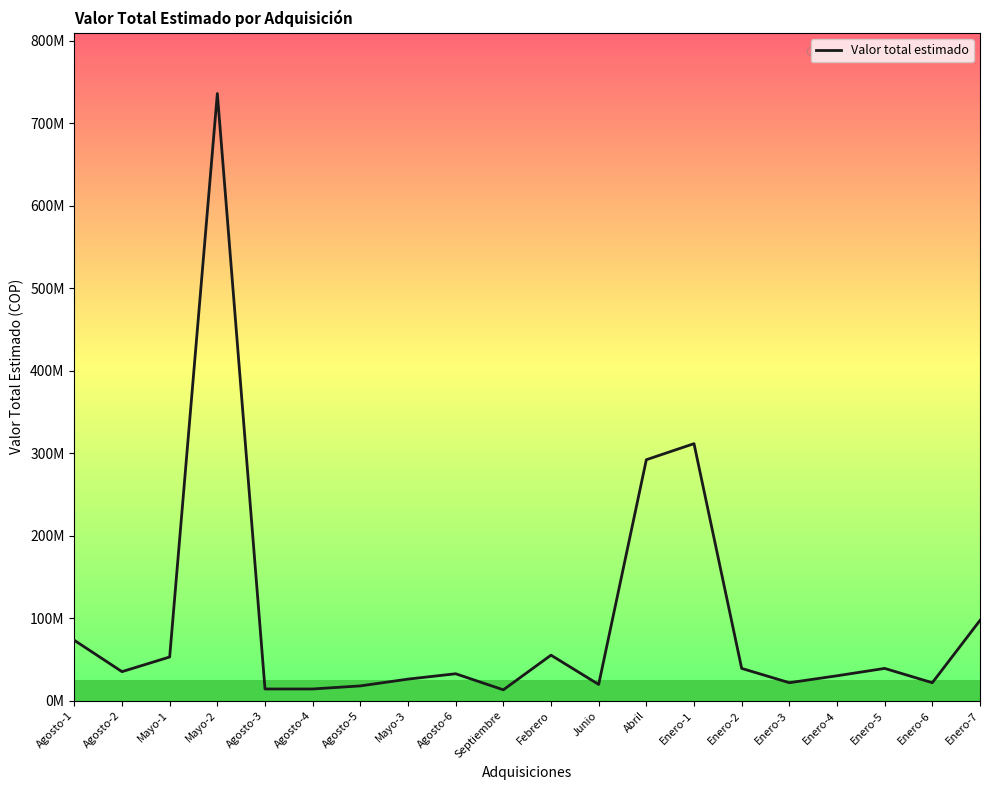

Is it true that the value at Agosto-4 is 23250689?

False